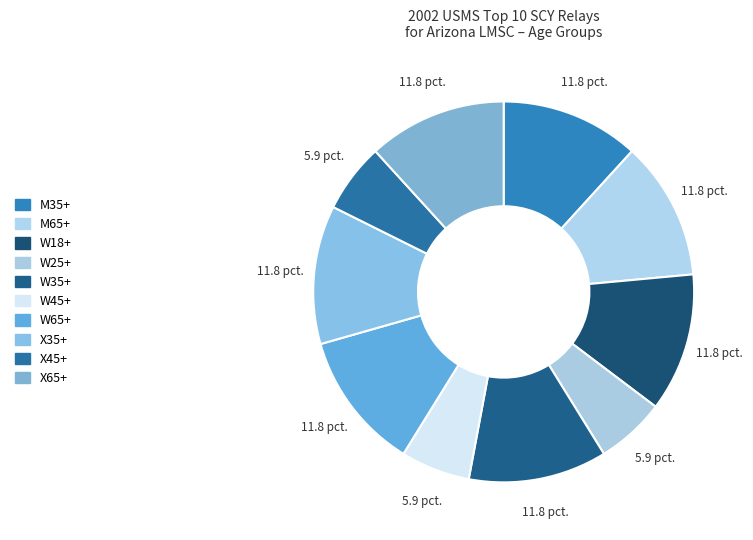

Which slice is the smallest?

W25+